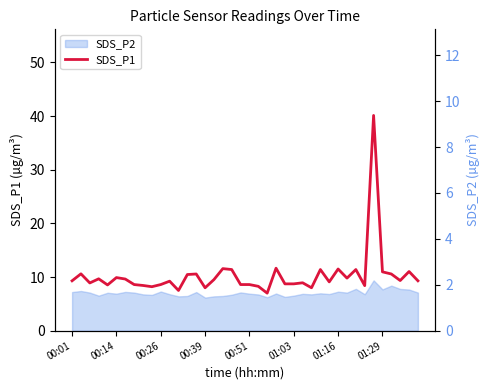

What is the difference between the values at 24 and 22?

1.7